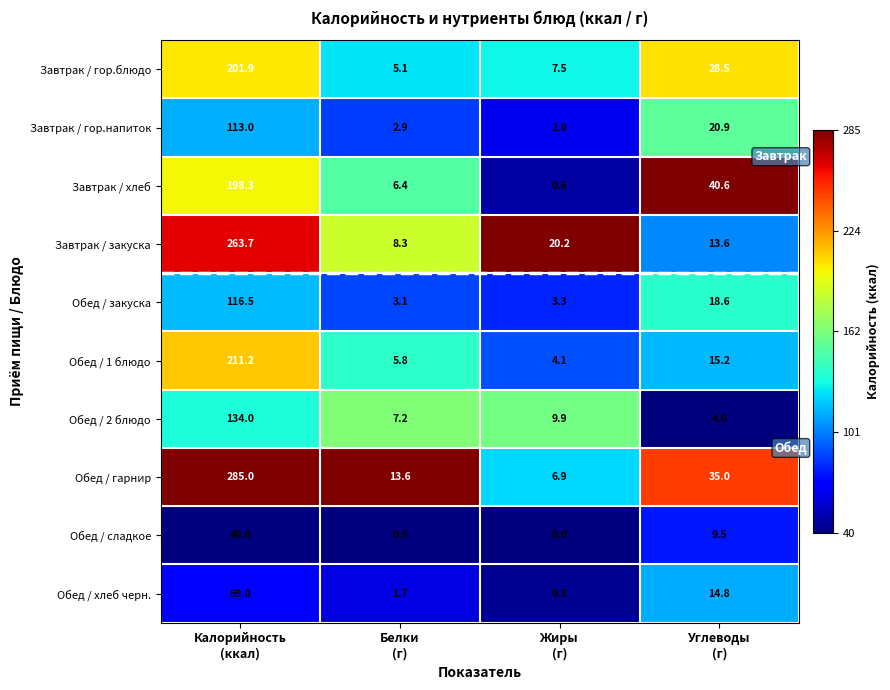

Which series has the widest spread of values?

Обед / гарнир